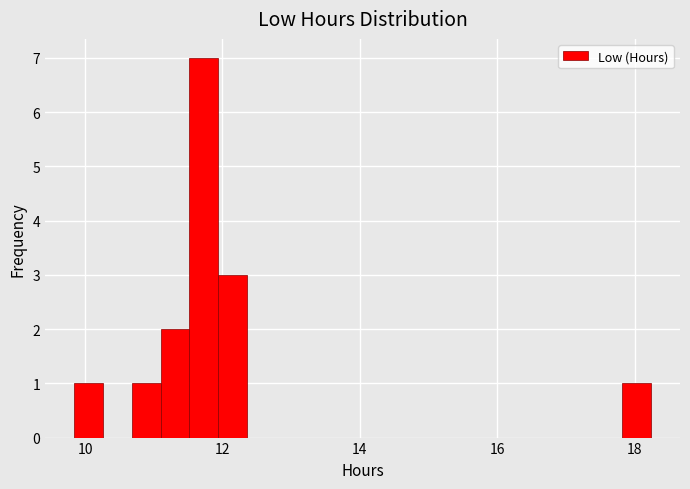

Around what value on the x-axis is the tallest bar? Give the approximate position of its centre, as read against the axis.

11.8